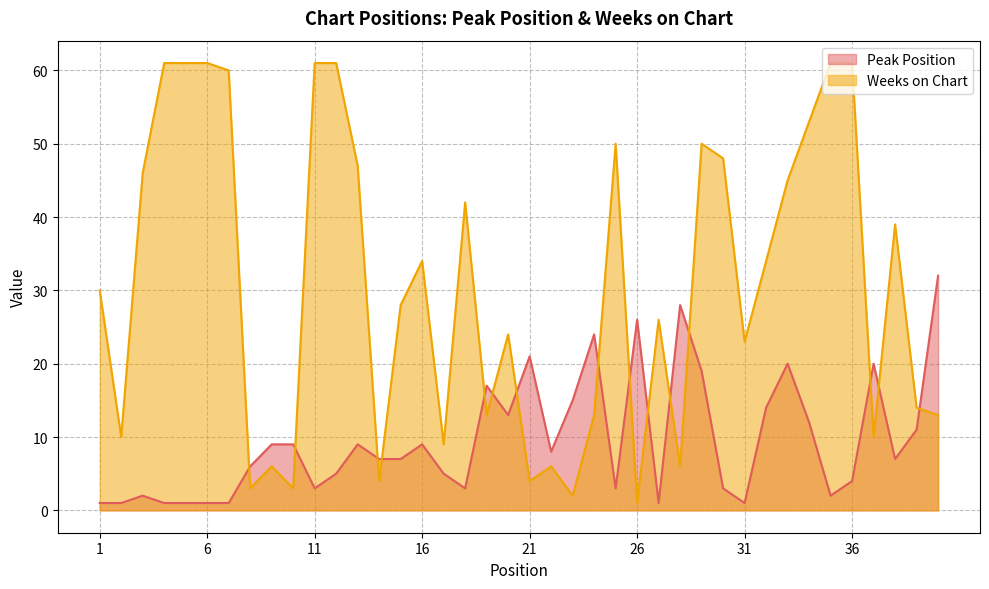

What is the value of the Weeks on Chart point at the 31st from the left?

23